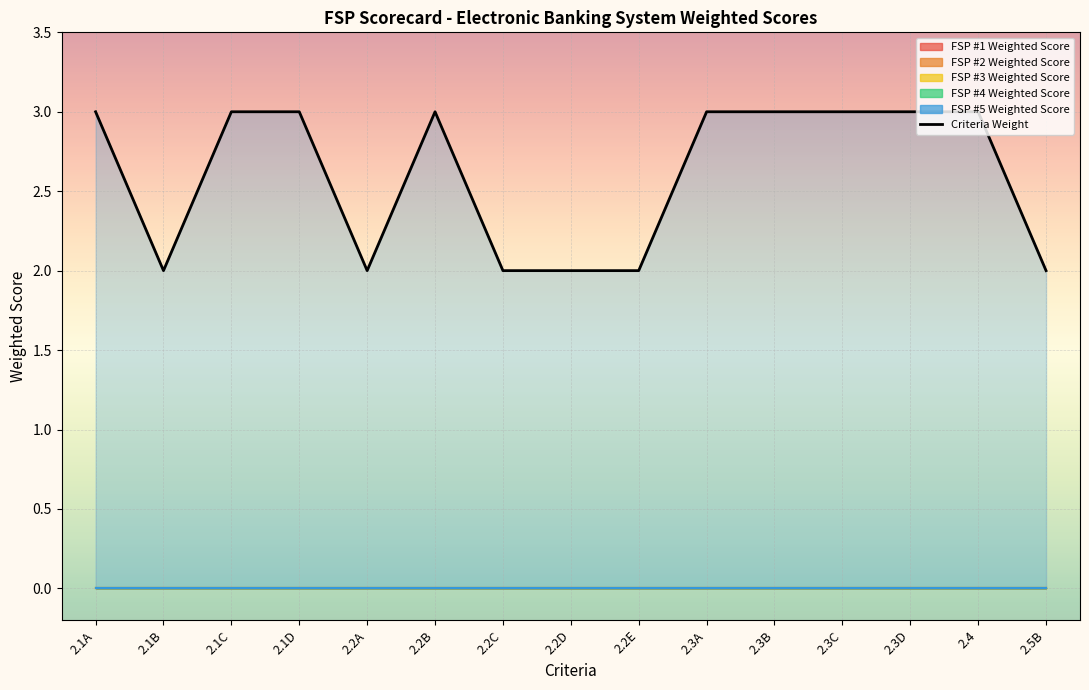

What is the label of the 9th point from the left?

2.2E